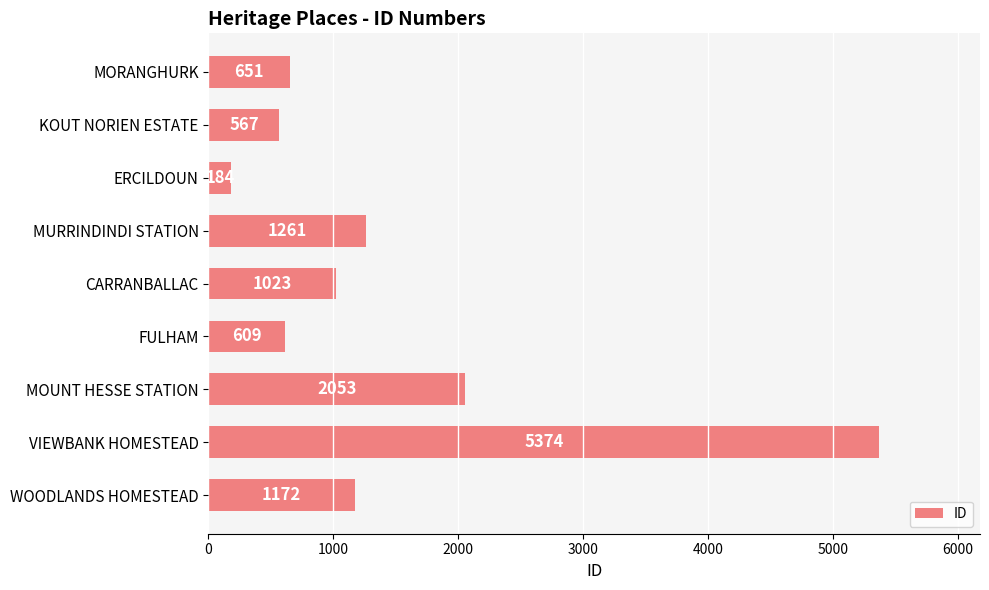

Read the value at MOUNT HESSE STATION, to the nearest 10.

2050